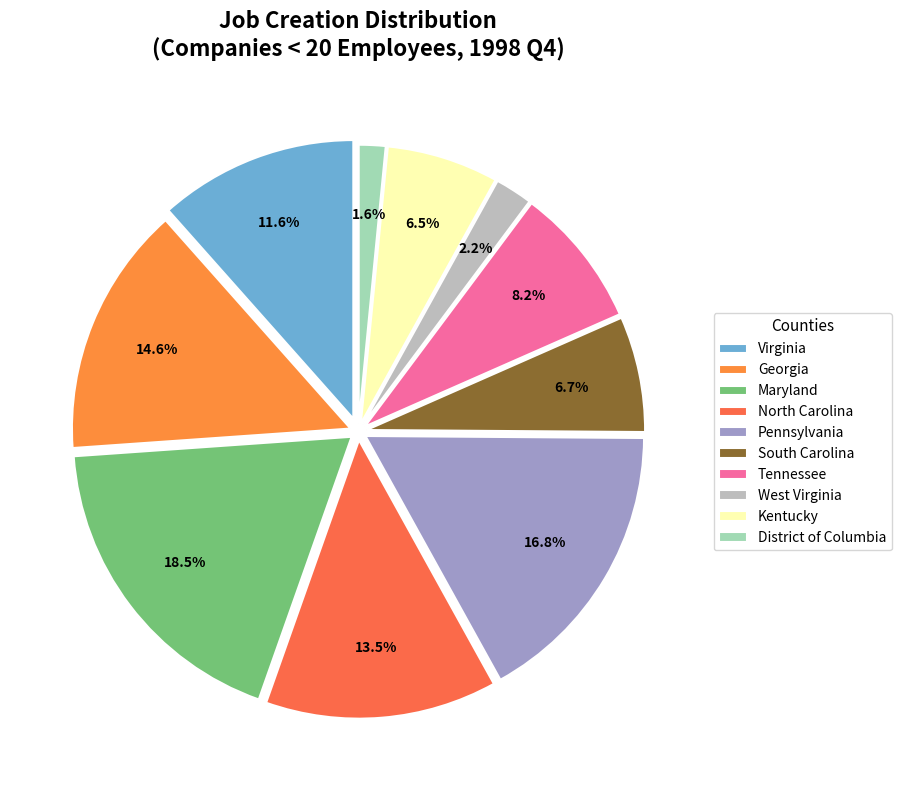

Does any single category account for the majority?

No